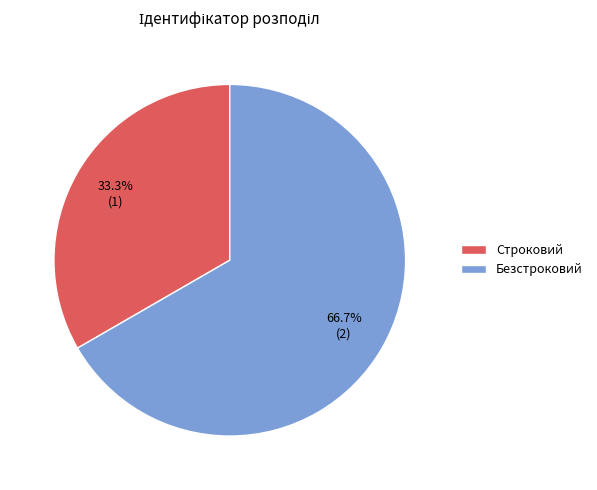

What percentage is the Строковий slice, to the nearest percent?

33%